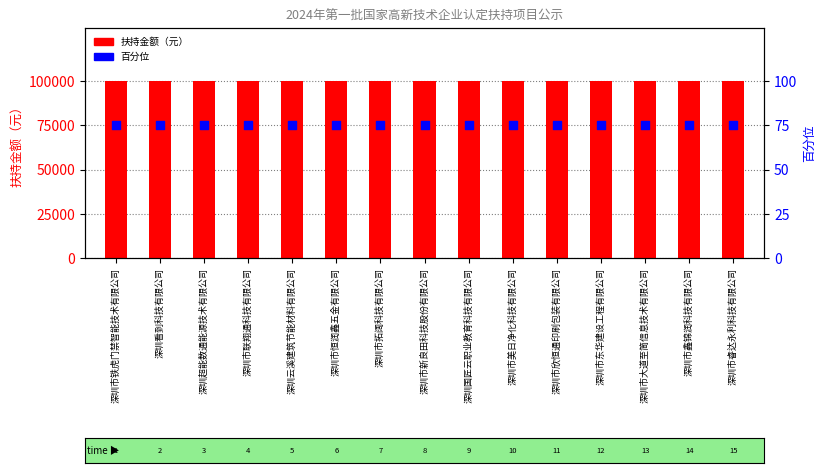

What are all the series names shown in the legend?

扶持金额（元）, 百分位